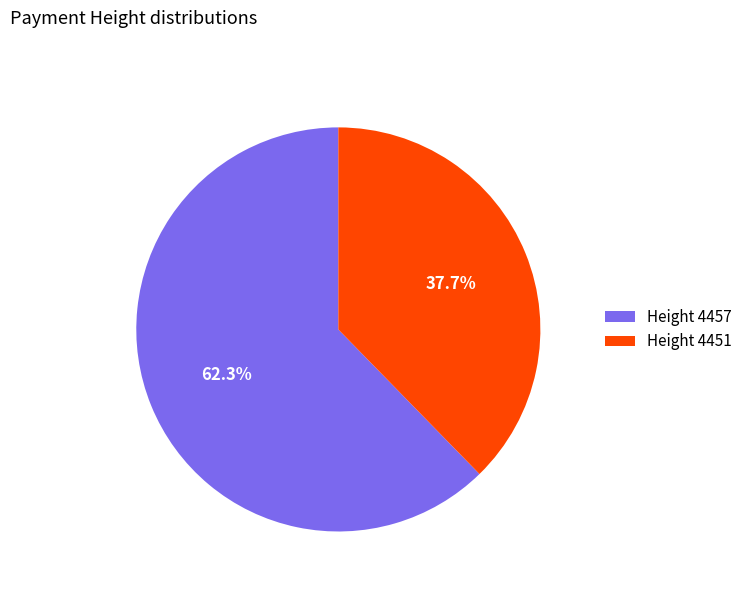

What portion of the pie excludes Height 4451?

62.3%